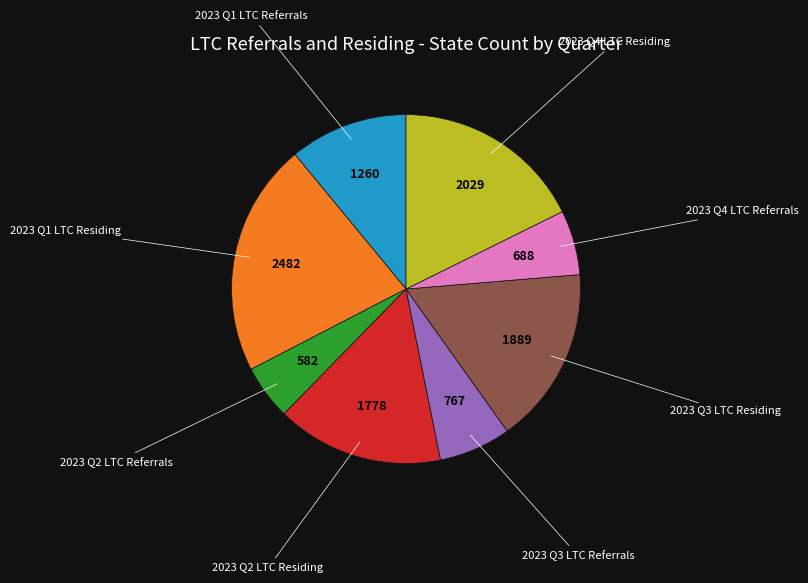

Is there a majority slice in this chart?

No